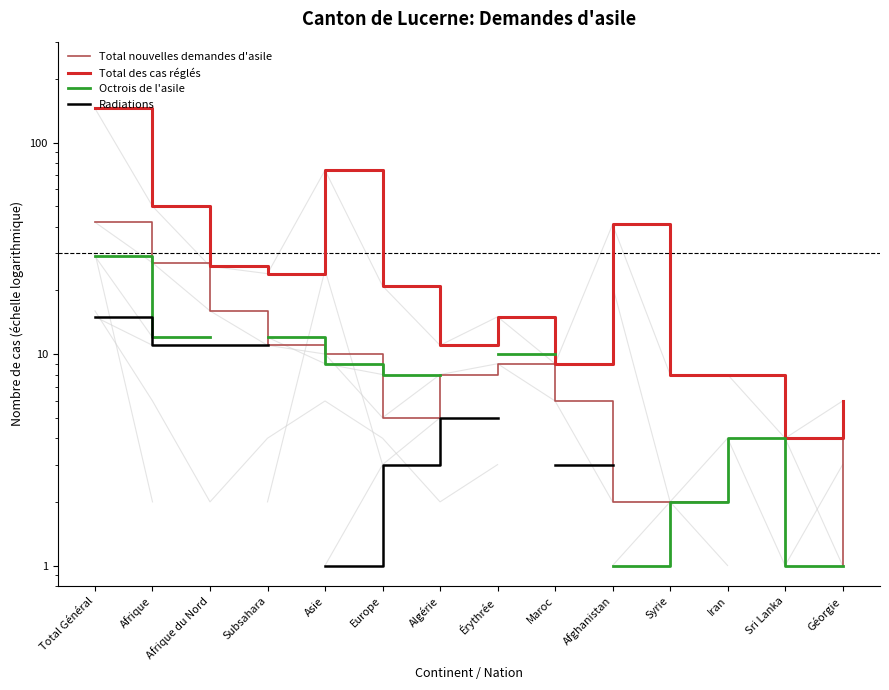

What is the spread (max minus min) of values at Géorgie?

5.0